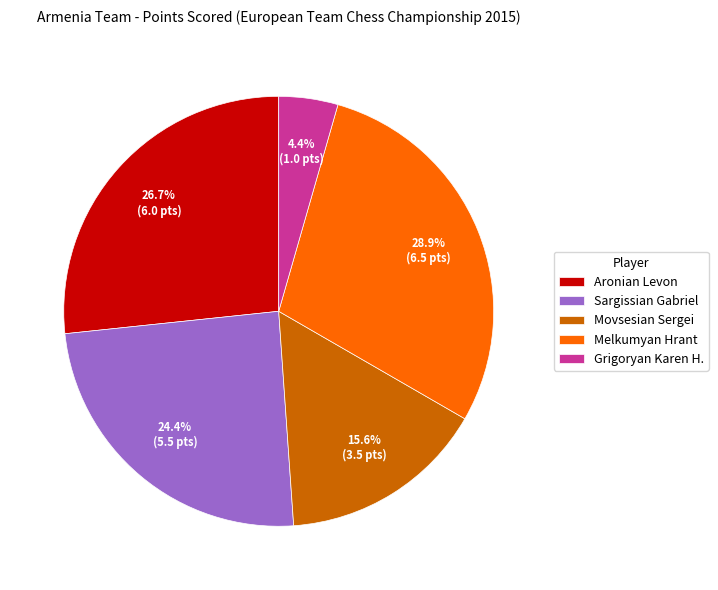

To the nearest percent, what is the average slice percentage?

20%